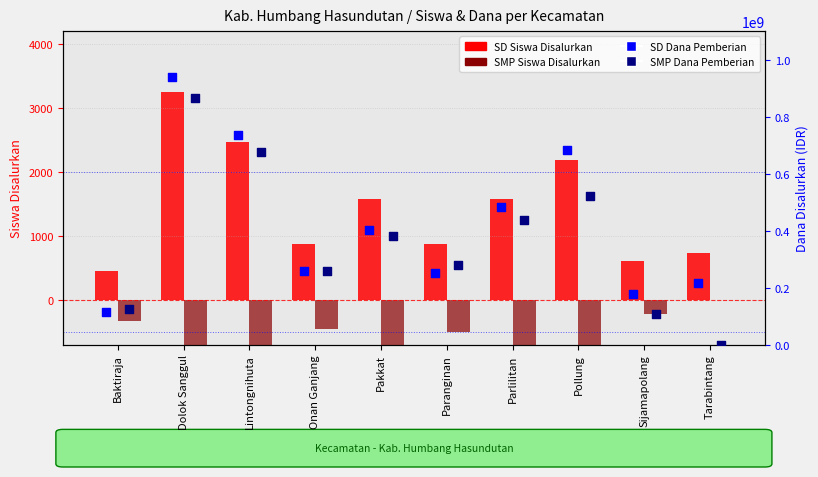

At how many categories does at least one series exceed 158829132?

9